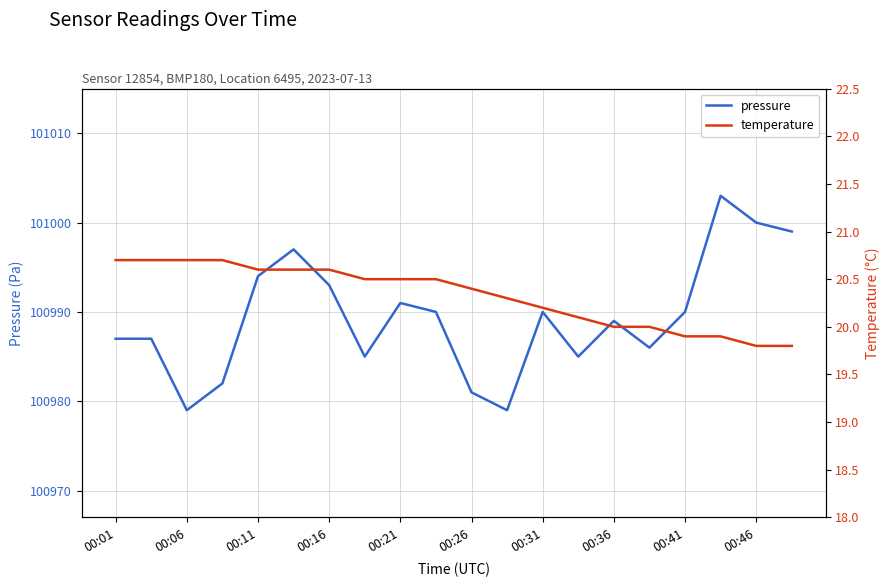

The value of pressure at 00:16 is 166427.1. True or false?

False